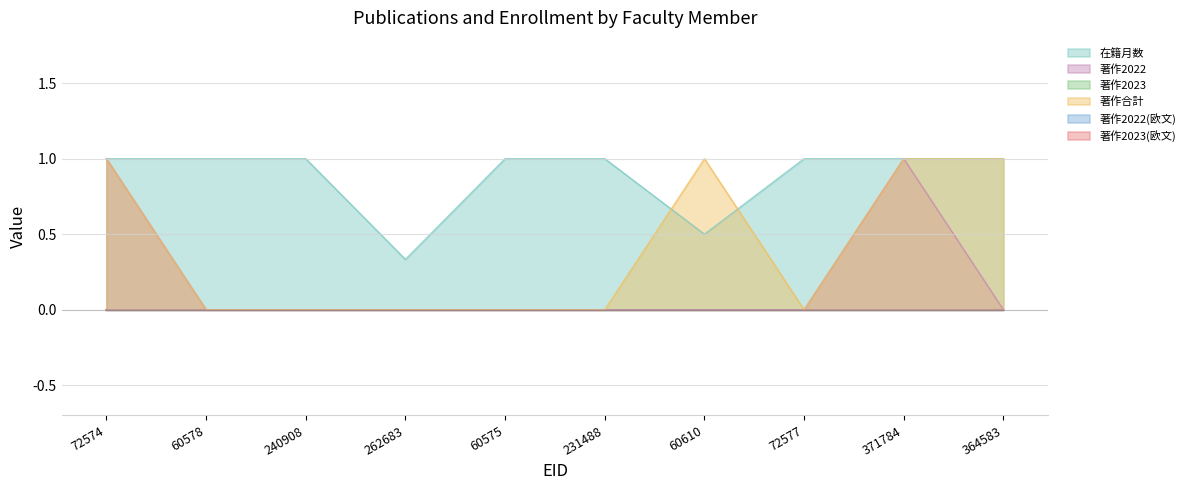

What is the difference between the second highest and second lowest values in the 在籍月数 series?

0.5